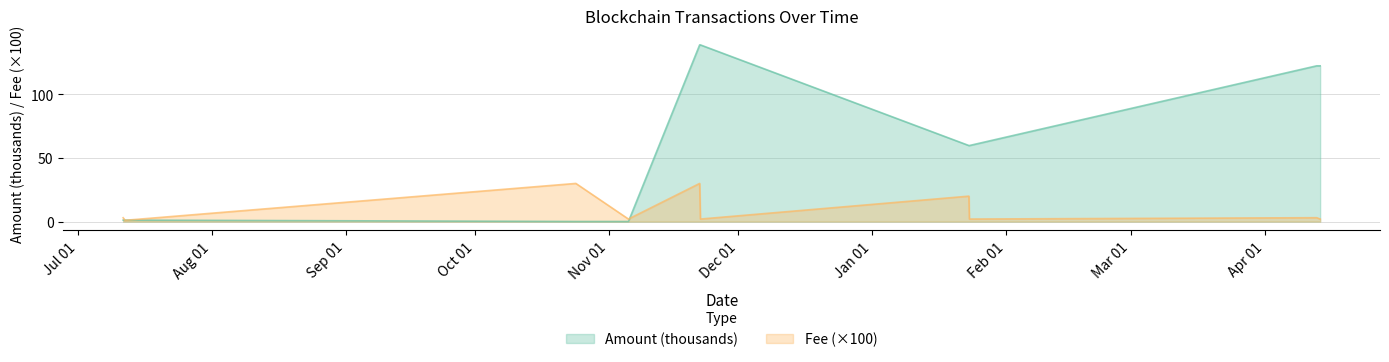

Where does the Amount series first go above 59?

2023-11-22 00:39:00